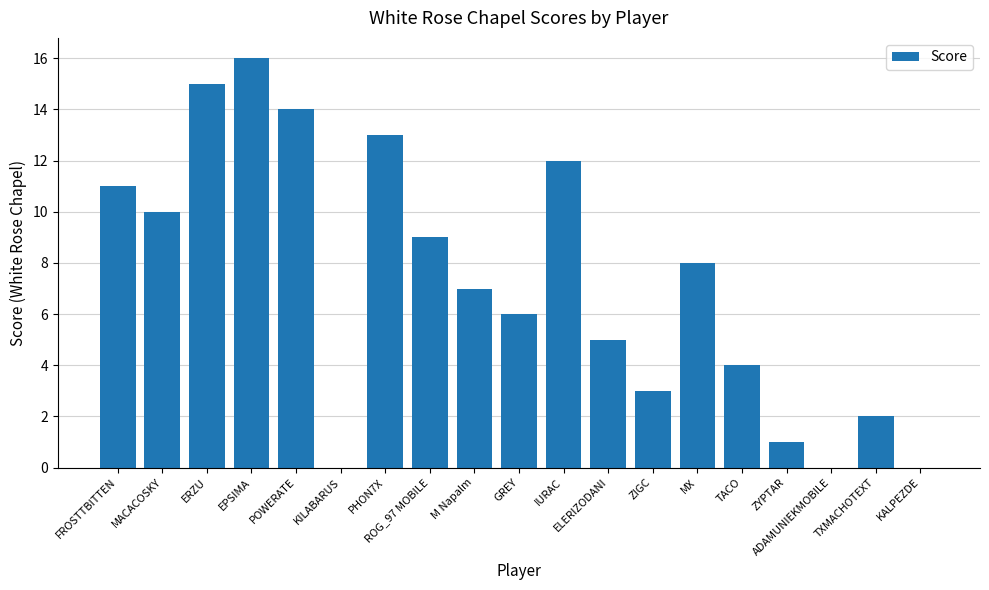

Read the value at IURAC.

12